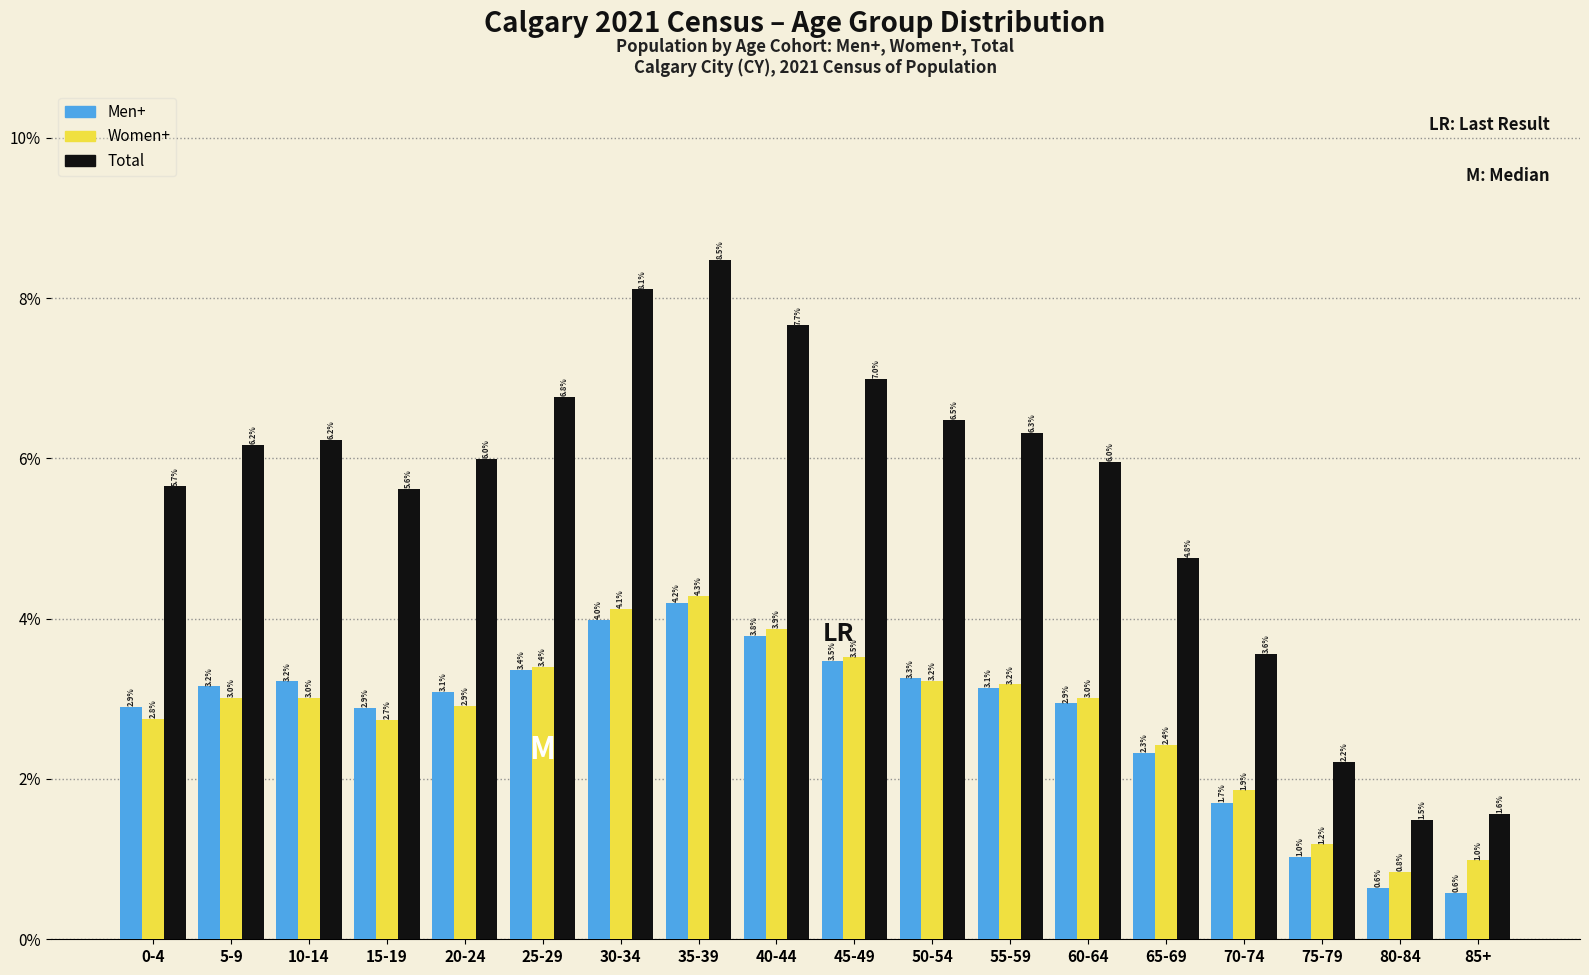

Reading left to right, what are all the values shown in this chart?

Men+: 2.9	3.2	3.2	2.9	3.1	3.4	4.0	4.2	3.8	3.5	3.3	3.1	2.9	2.3	1.7	1.0	0.6	0.6
Women+: 2.8	3.0	3.0	2.7	2.9	3.4	4.1	4.3	3.9	3.5	3.2	3.2	3.0	2.4	1.9	1.2	0.8	1.0
Total: 5.7	6.2	6.2	5.6	6.0	6.8	8.1	8.5	7.7	7.0	6.5	6.3	6.0	4.8	3.6	2.2	1.5	1.6